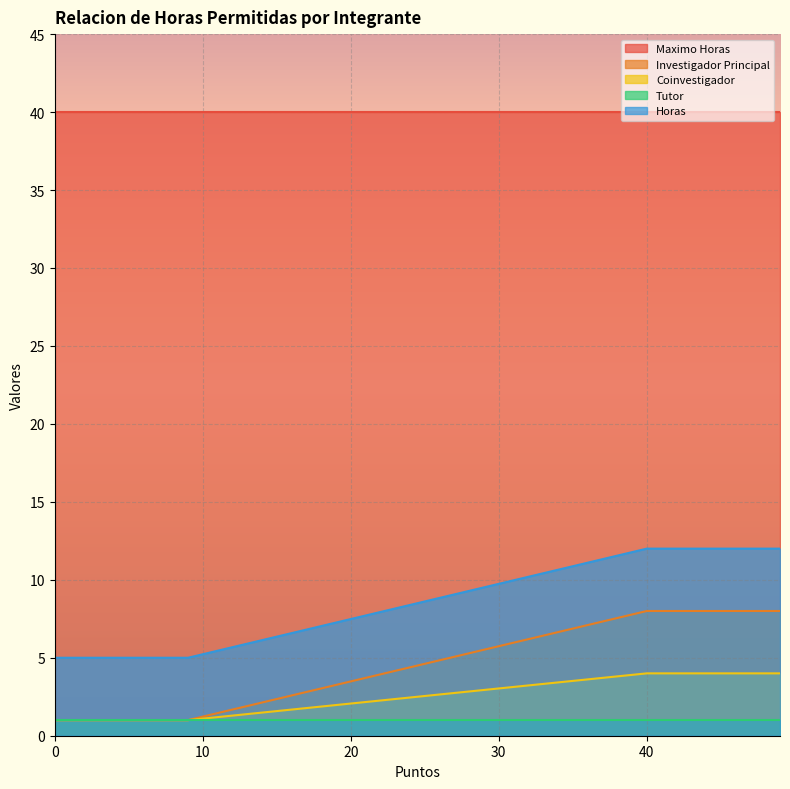

Which series has the largest total across all categories?

Maximo Horas